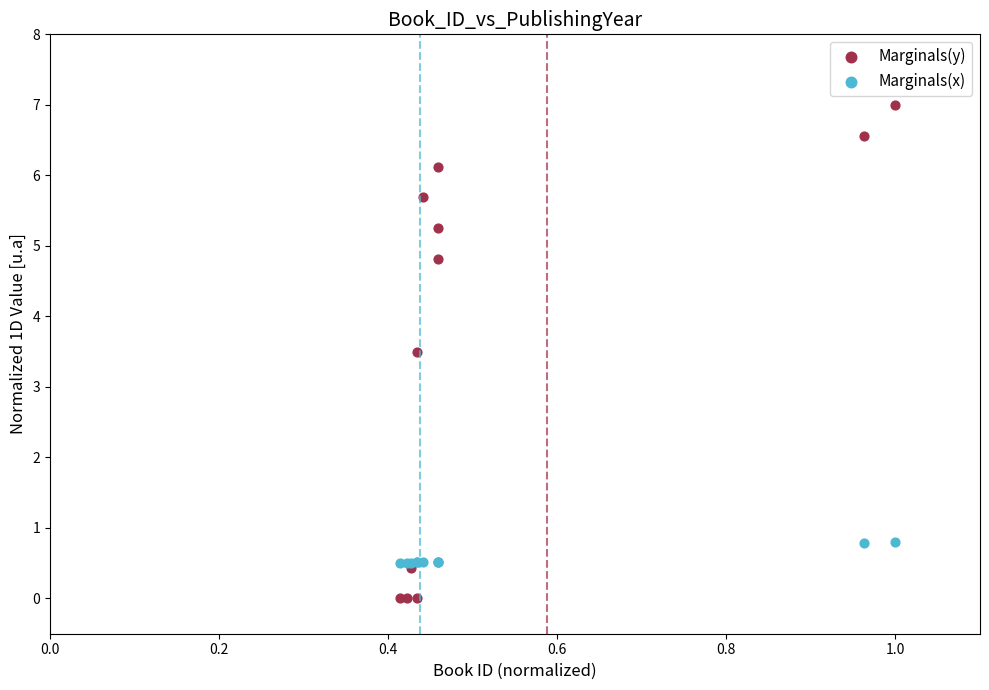

Which series has the largest Y range (max minus min)?

Marginals(y)